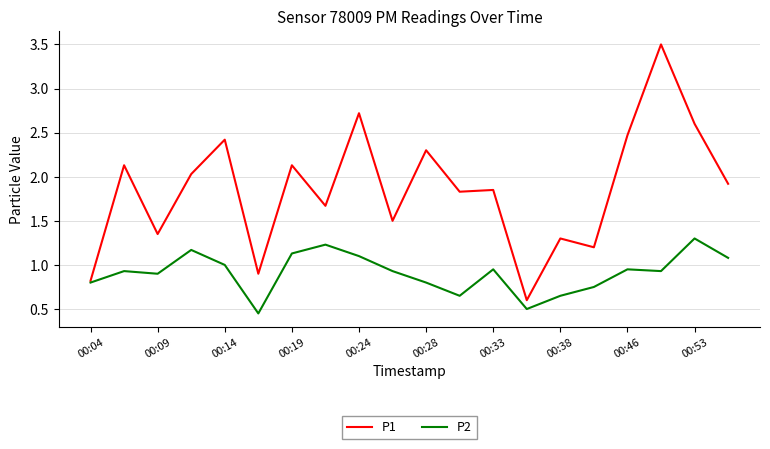

List the series in order of their overall mean, highest first.

P1, P2